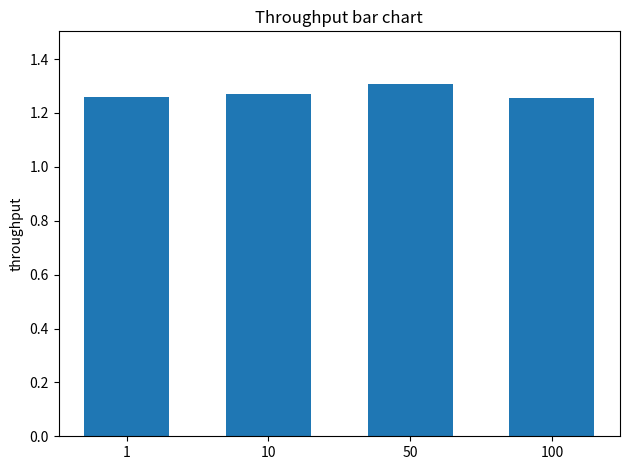

Which category has the highest value across all series?

50